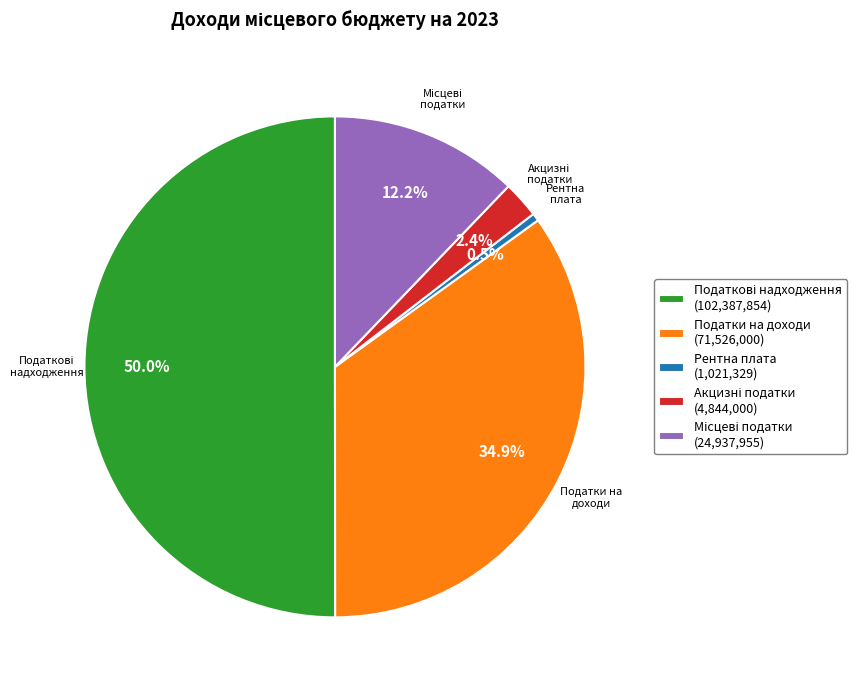

Count the number of slices in the pie.

5